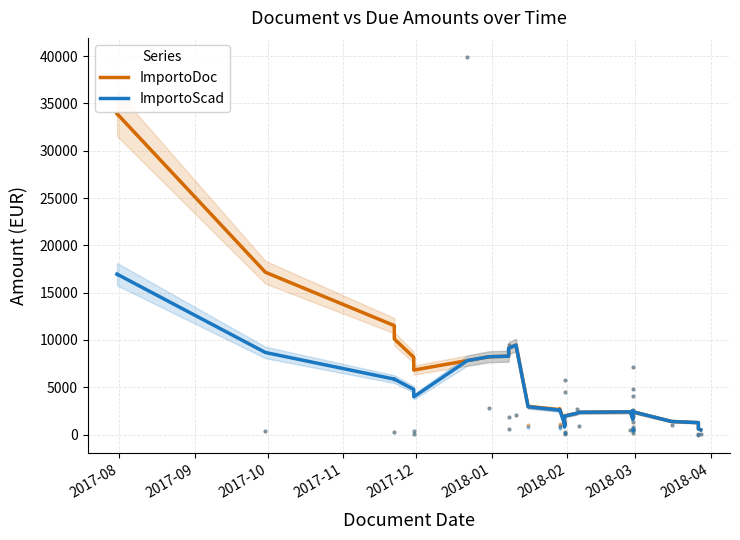

Which series has the largest total across all categories?

ImportoDoc